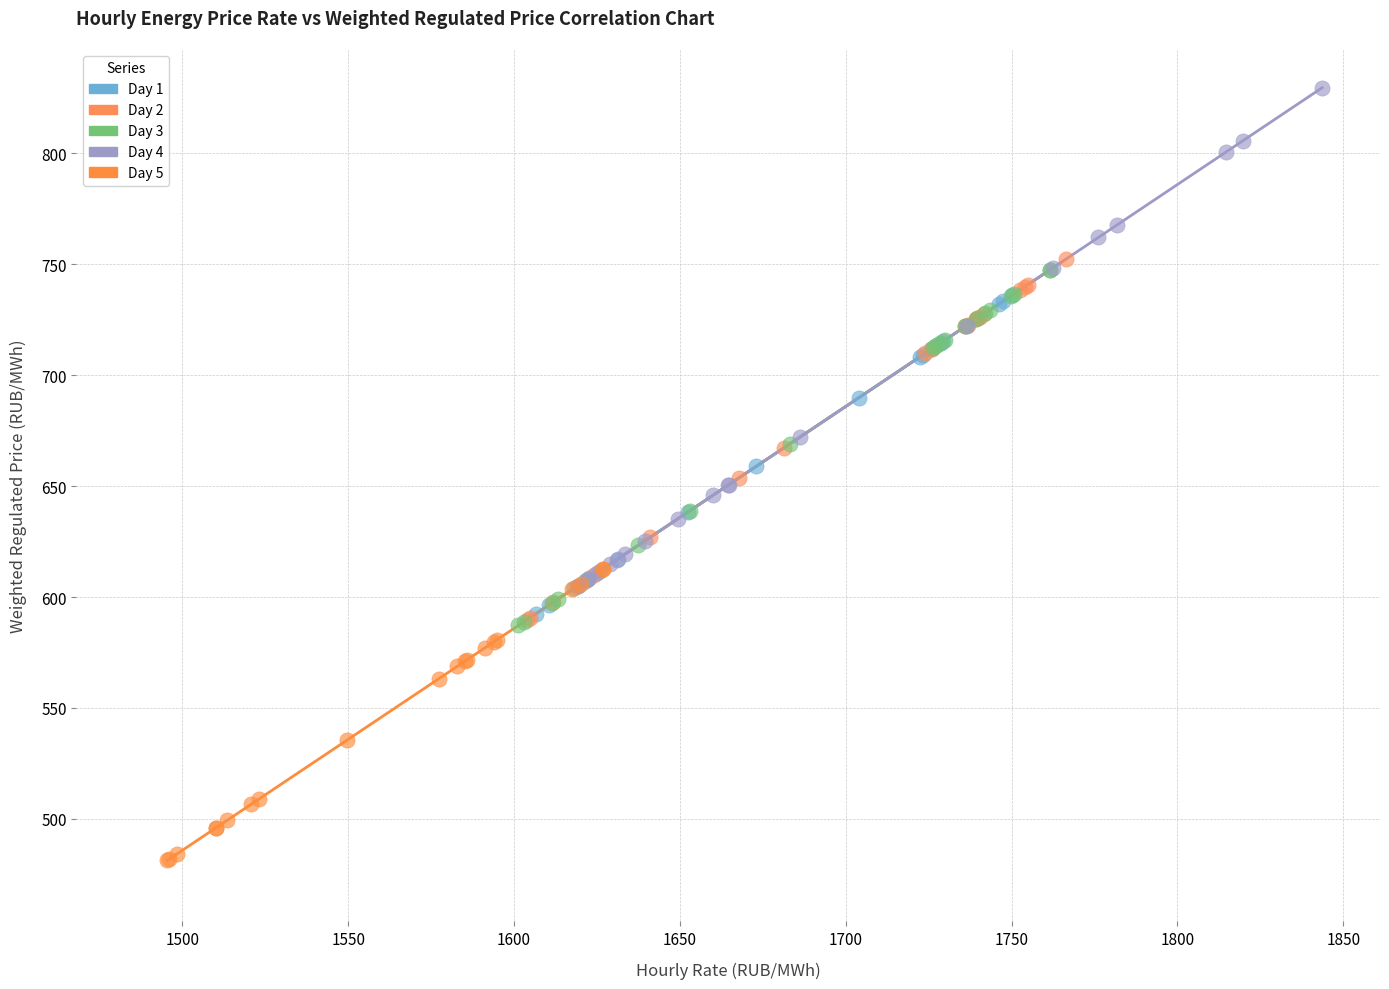

What are all the series names shown in the legend?

Day 1, Day 2, Day 3, Day 4, Day 5